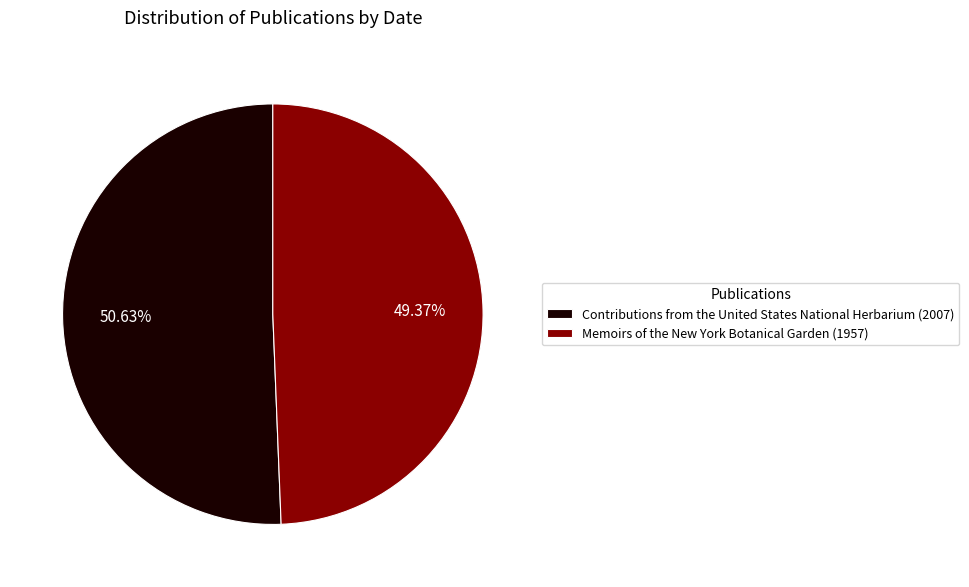

Which slice is the largest?

Contributions from the United States National Herbarium (2007)